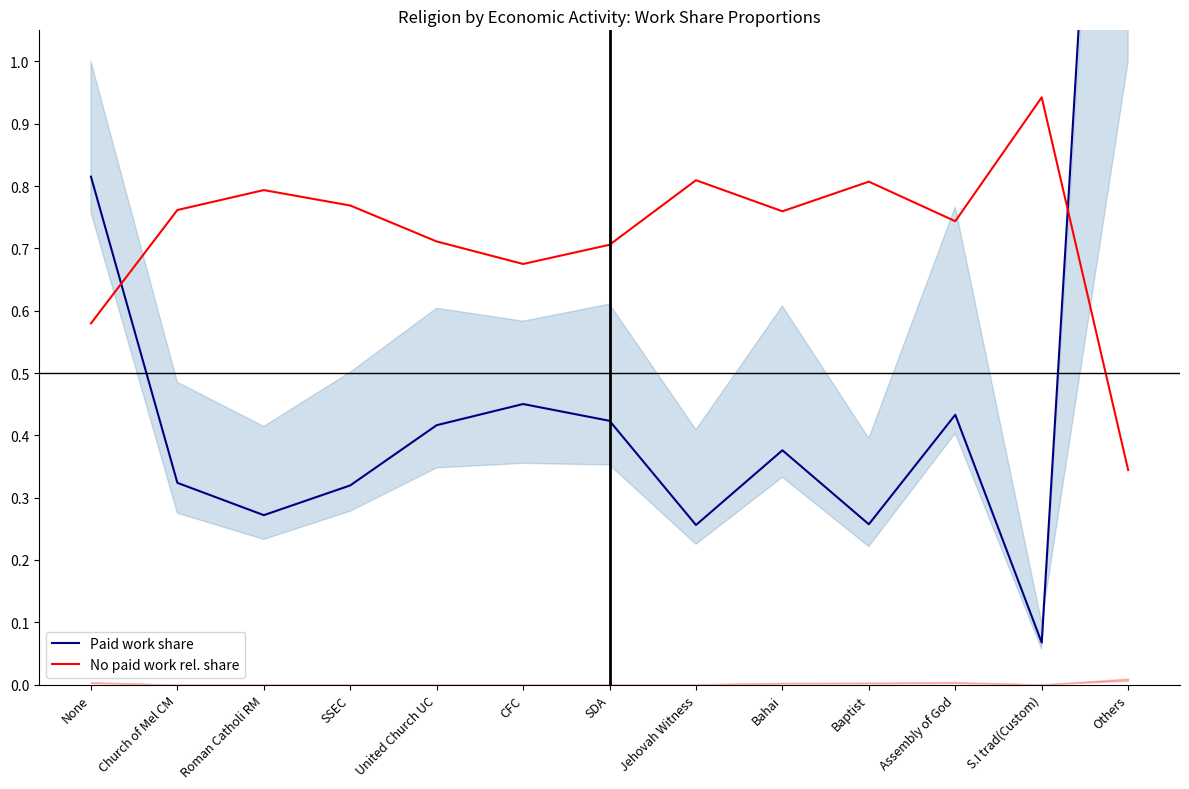

What is the difference between the second highest and second lowest values in the Paid work share series?

0.6